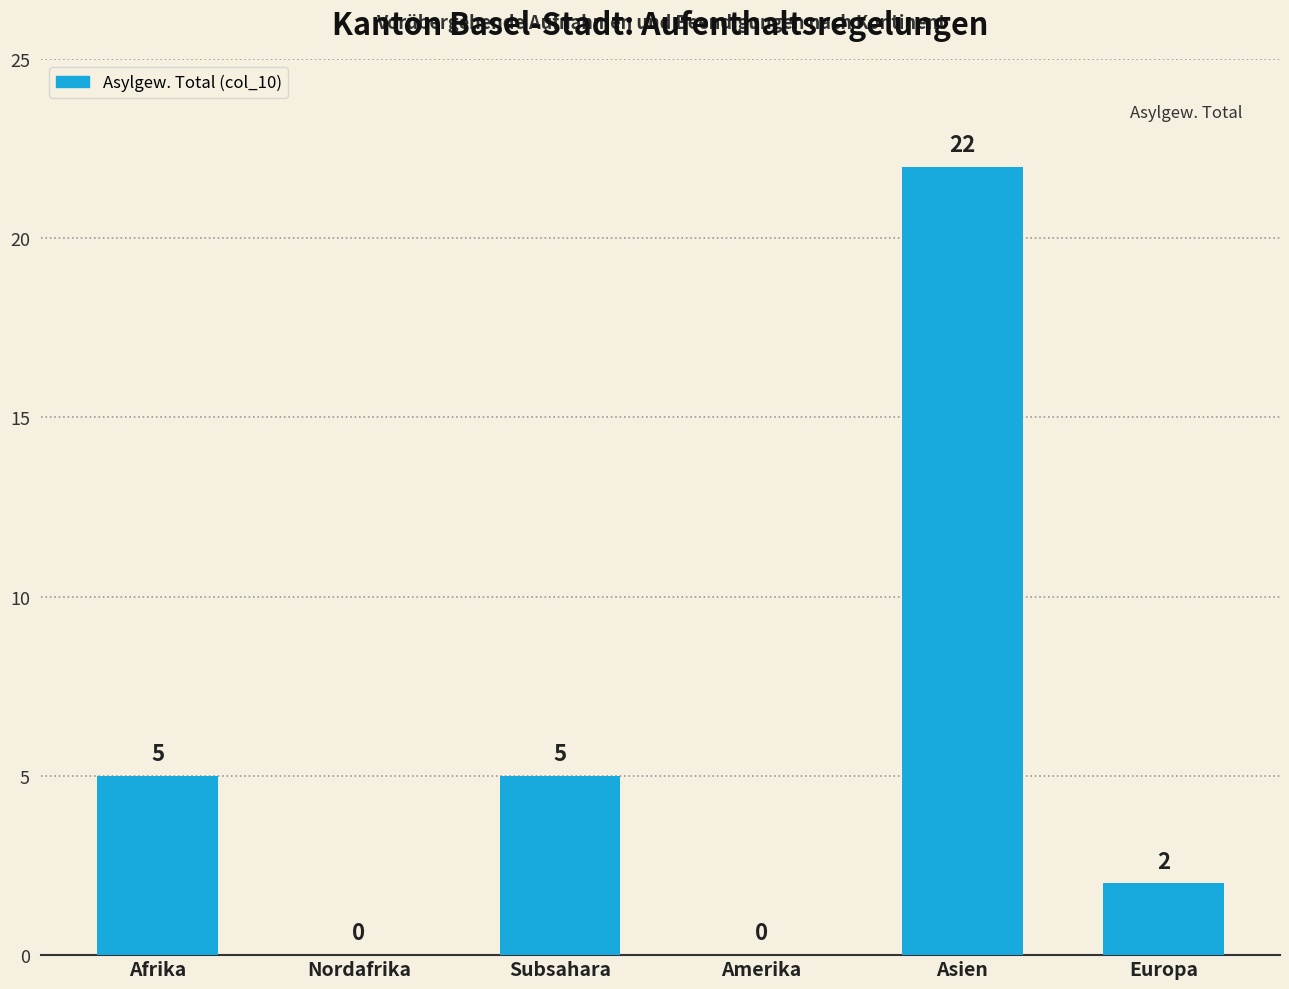

What is the maximum value shown in the chart?

22